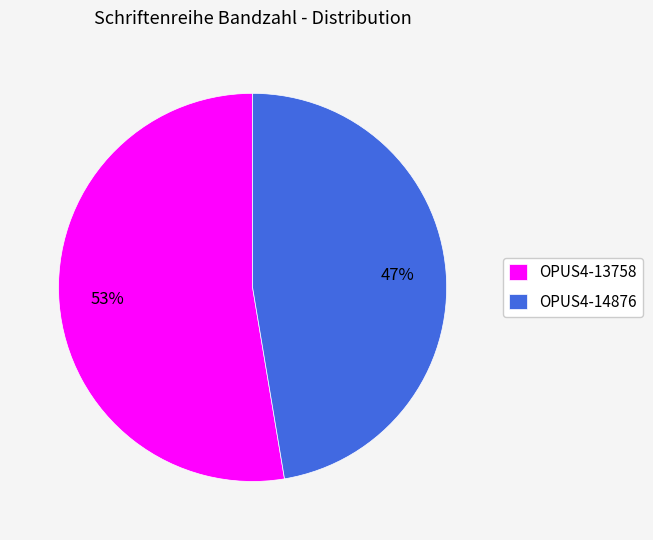

Between OPUS4-14876 and OPUS4-13758, which is larger?

OPUS4-13758